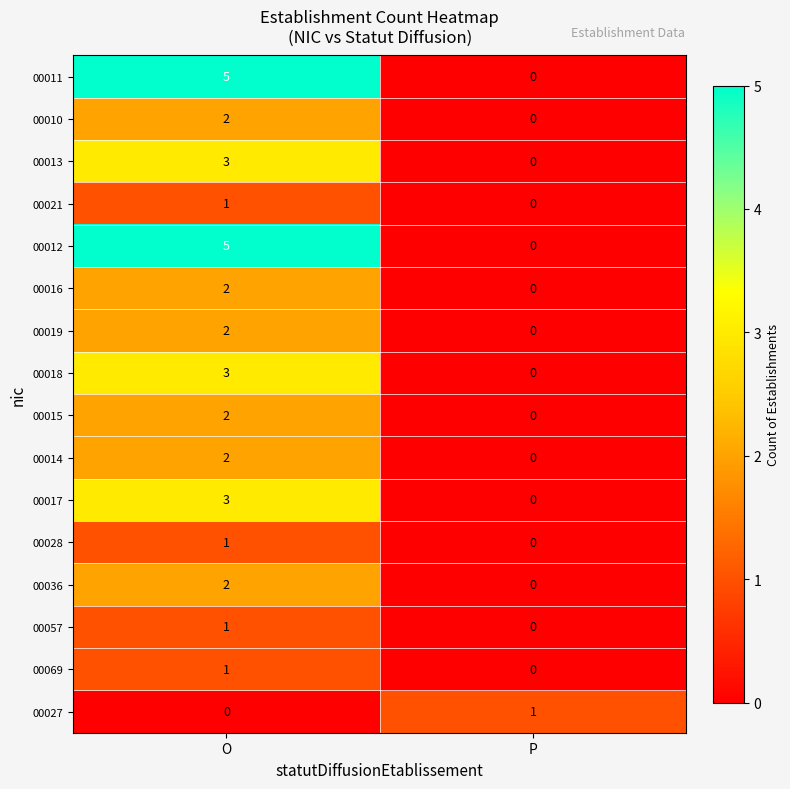

Rank the categories by 00011 value from highest to lowest.

O, P